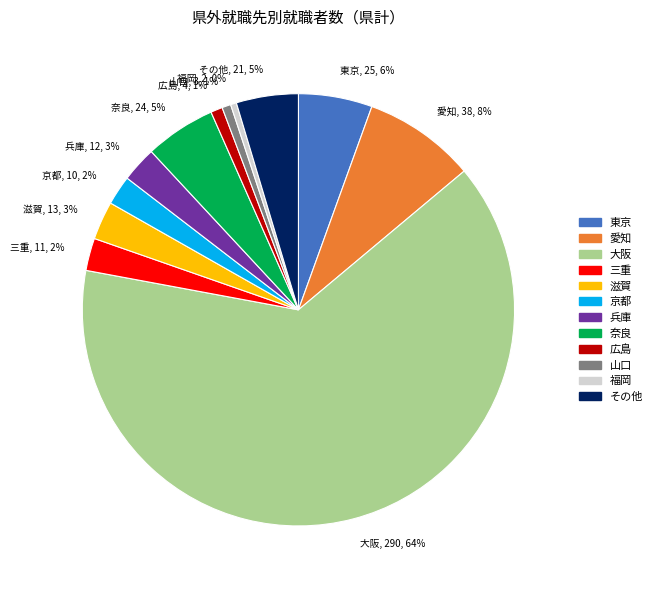

What percentage is the 愛知, 38, 8% slice, to the nearest percent?

8%